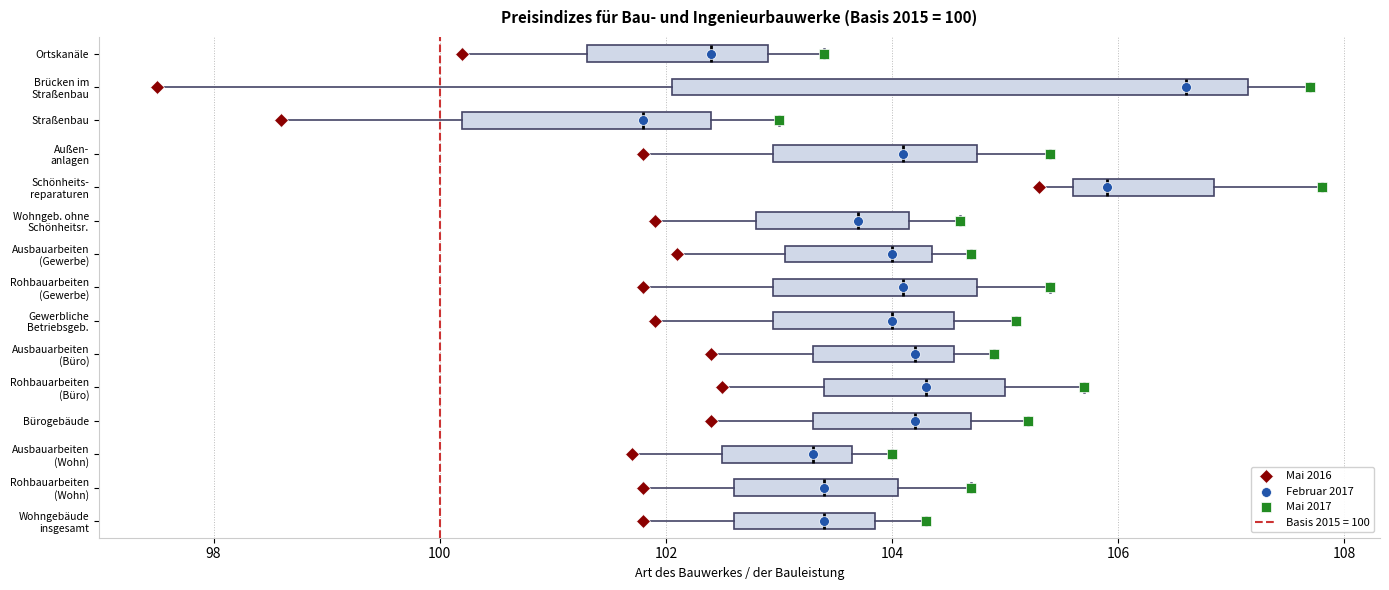

Comparing the boxes themselves (not the whiskers), which one is the widest?

Brücken im Straßenbau